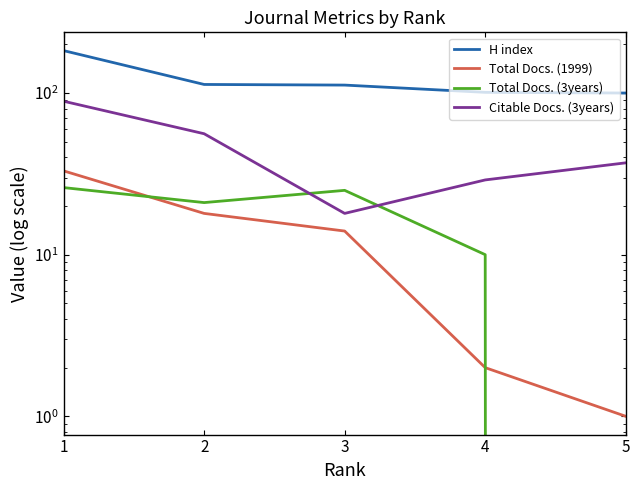

What are all the series names shown in the legend?

H index, Total Docs. (1999), Total Docs. (3years), Citable Docs. (3years)